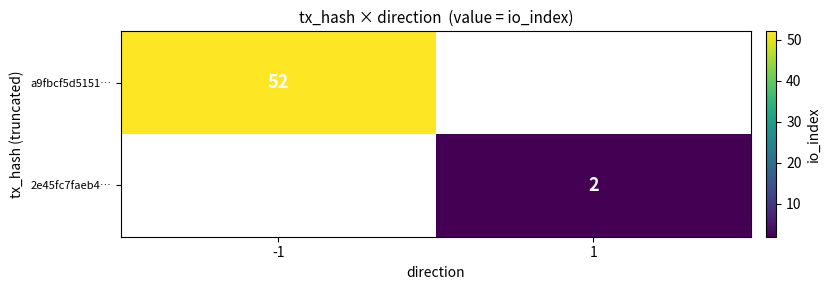

Is it true that 2e45fc7faeb4… equals 2 at 1?

True